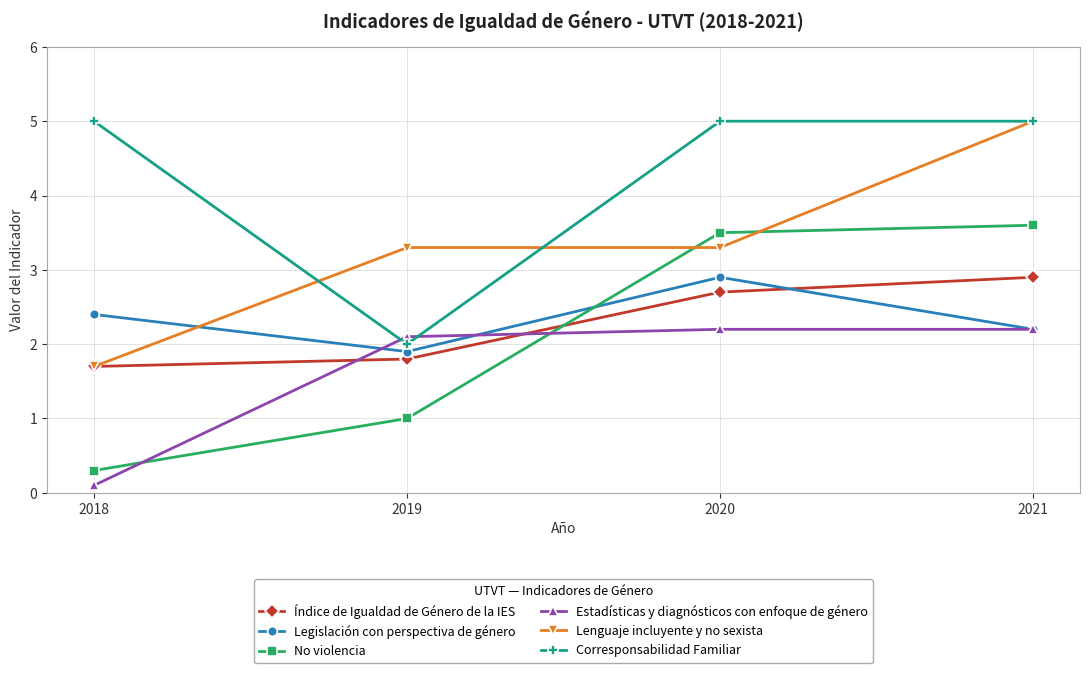

At which category is the sum across all series the highest?

2021